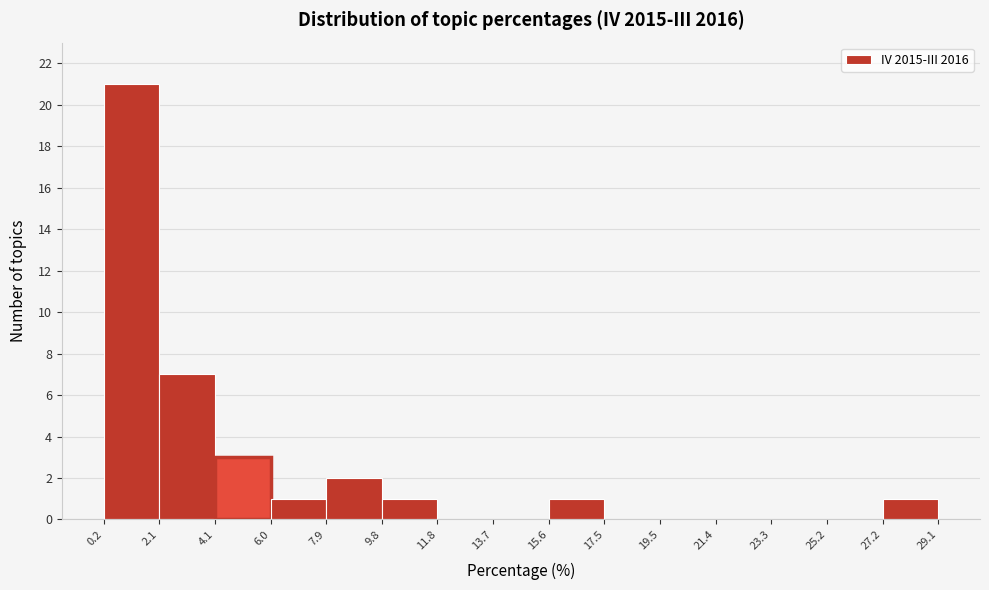

Reading left to right, list every bar in this chart as the range it spans on the x-axis followed by its height. The values are not printed on the chart, so give them approximately, as read against the axis.

0.2 to 2.1: 21
2.1 to 4.1: 7
4.1 to 6.0: 3
6.0 to 7.9: 1
7.9 to 9.8: 2
9.8 to 11.8: 1
11.8 to 13.7: 0
13.7 to 15.6: 0
15.6 to 17.5: 1
17.5 to 19.5: 0
19.5 to 21.4: 0
21.4 to 23.3: 0
23.3 to 25.2: 0
25.2 to 27.2: 0
27.2 to 29.1: 1